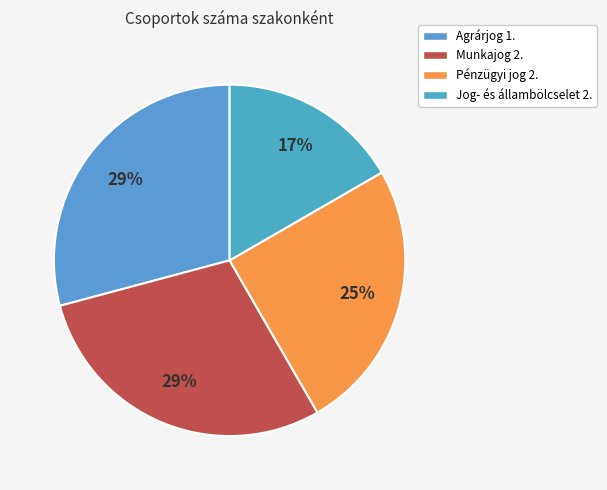

Which category has the biggest portion of the pie?

Agrárjog 1.